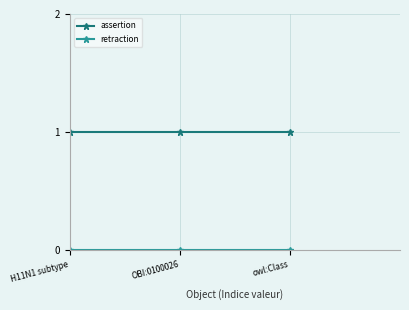

How many distinct data groups are displayed?

2